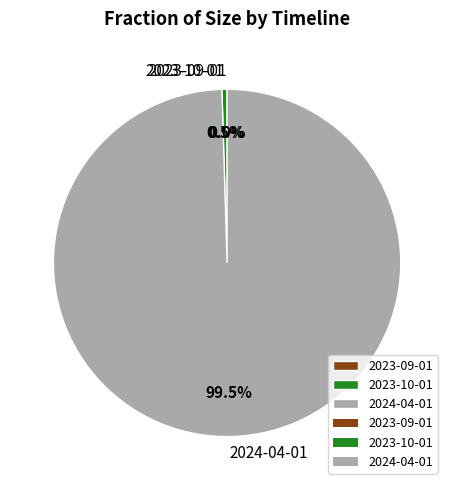

Does 2023-10-01 account for over 50% of the chart?

No